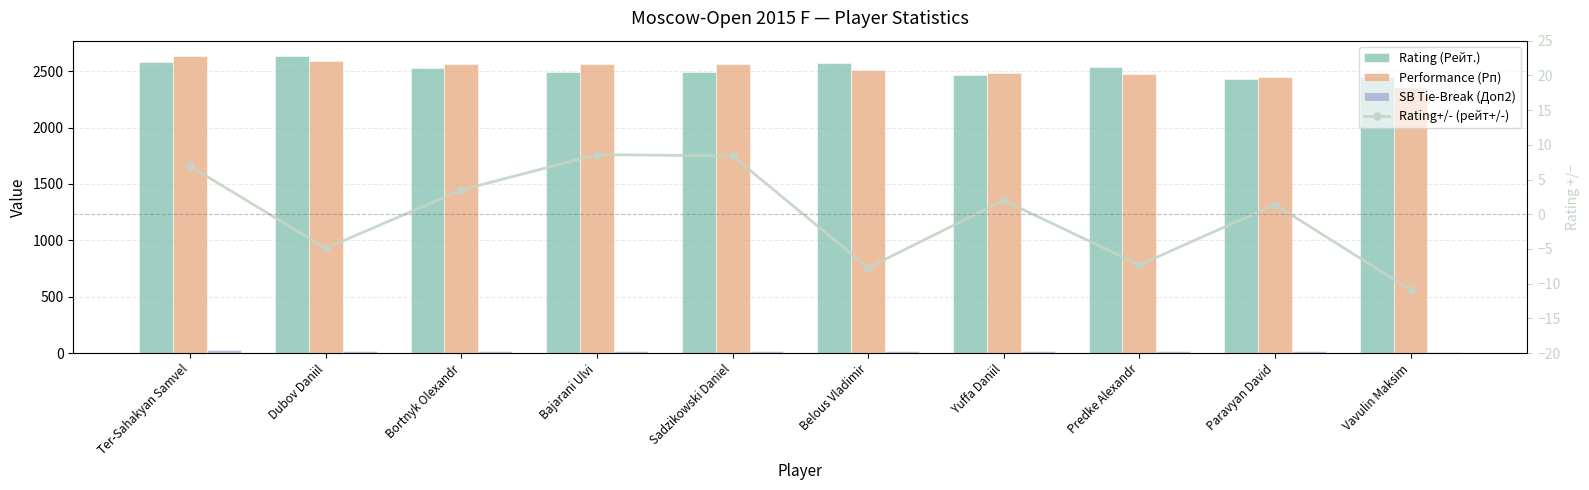

Where is Rating+/- (рейт+/-) nearest to the value -1?

Paravyan David